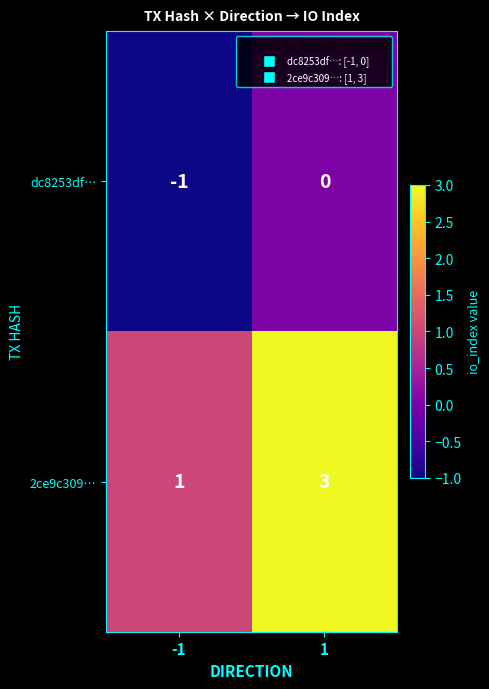

True or false: 2ce9c309… has a value of 1 at 1.

False